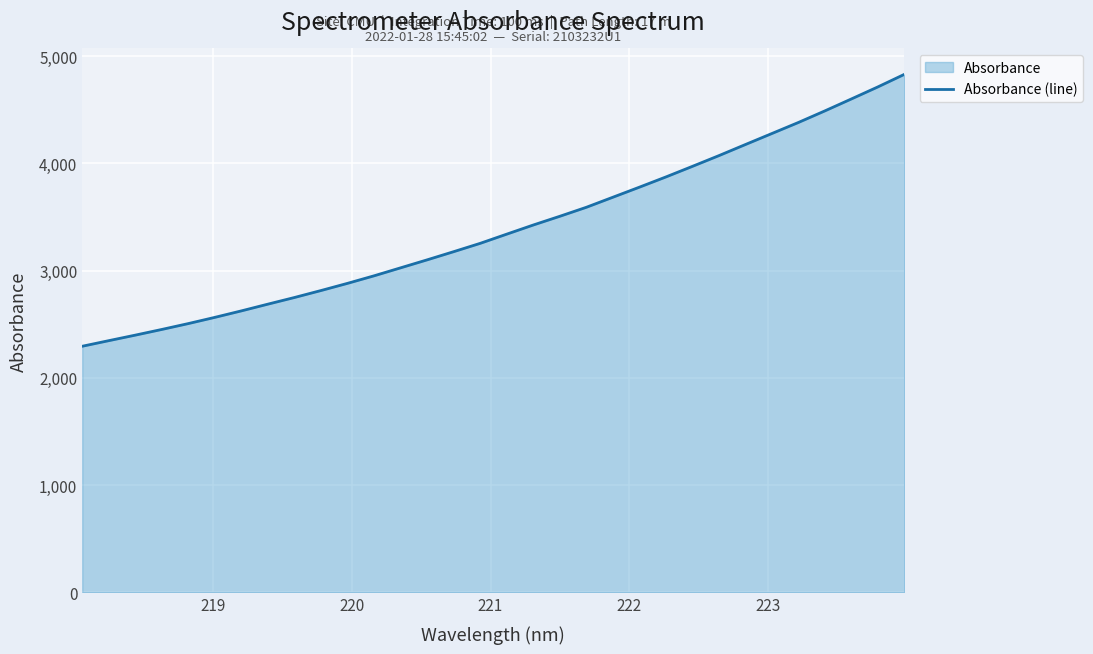

What is the maximum value shown in the chart?

4829.6